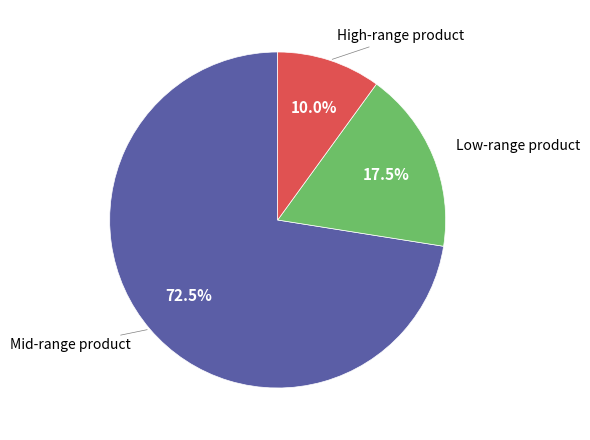

Is there any slice that represents more than half of the pie?

Yes